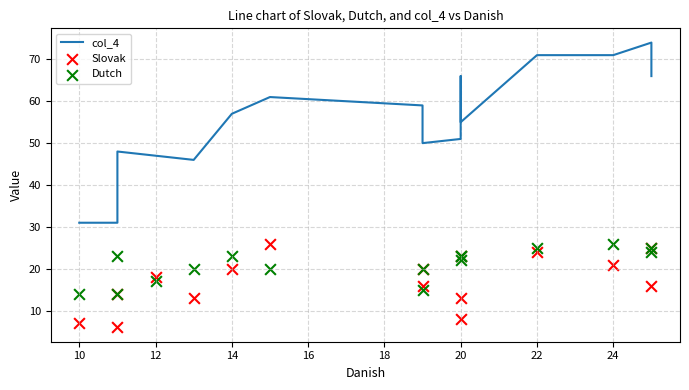

Which series has the largest total across all categories?

col_4